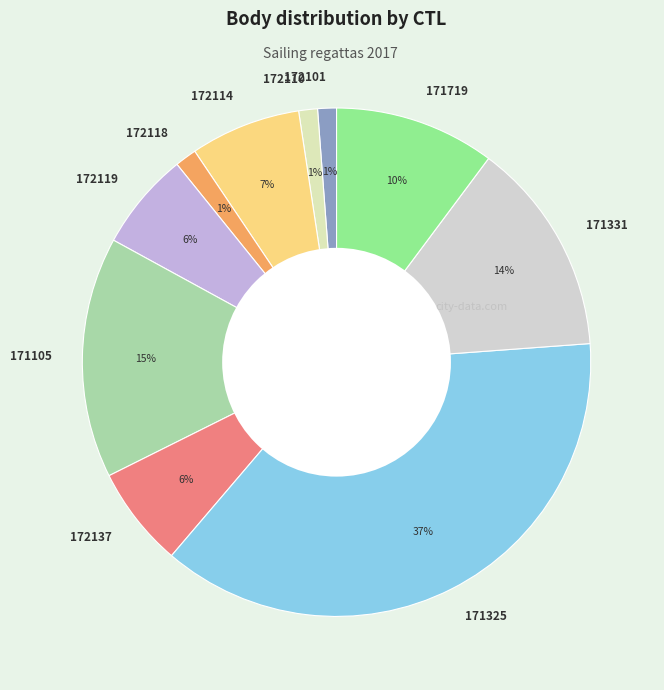

Does 172114 represent more than half of the total?

No